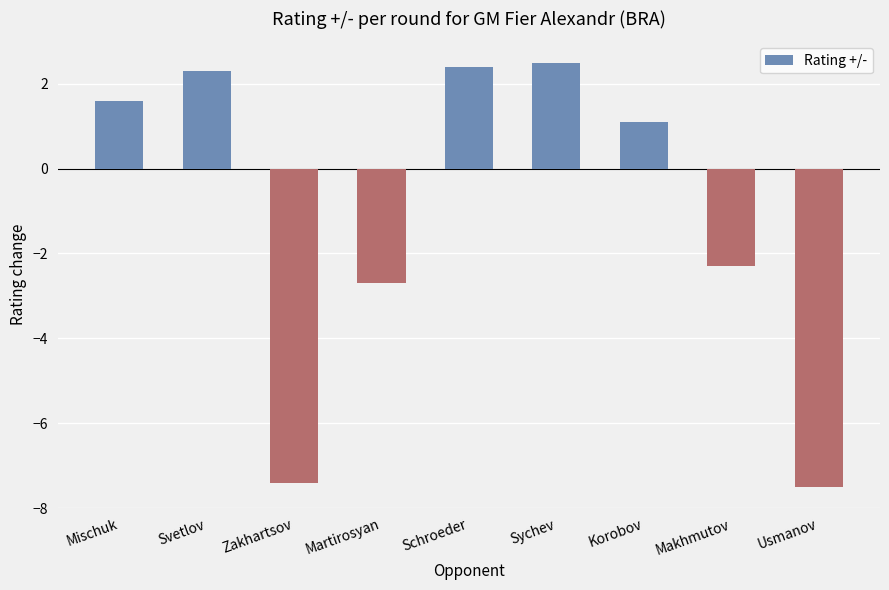

Are the bars grouped side by side (vs. stacked)?

No